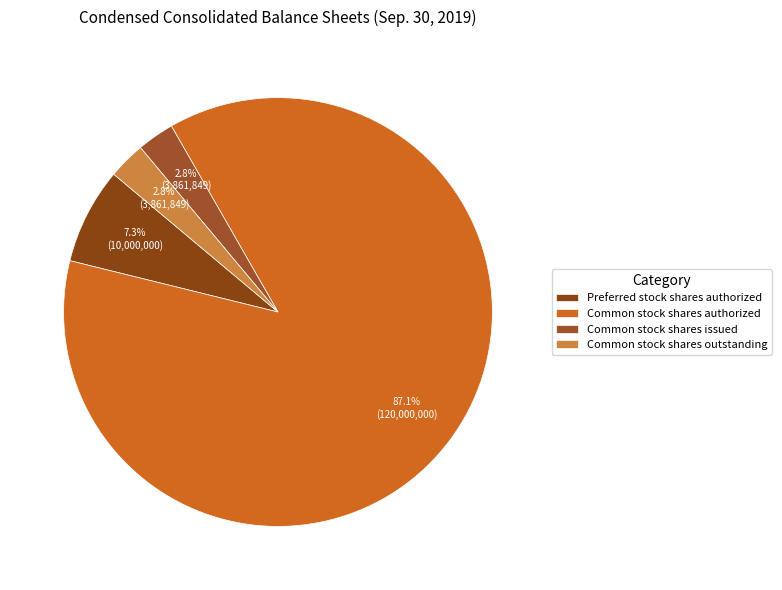

To the nearest percent, what is the difference between the largest and smallest slice percentages?

84%